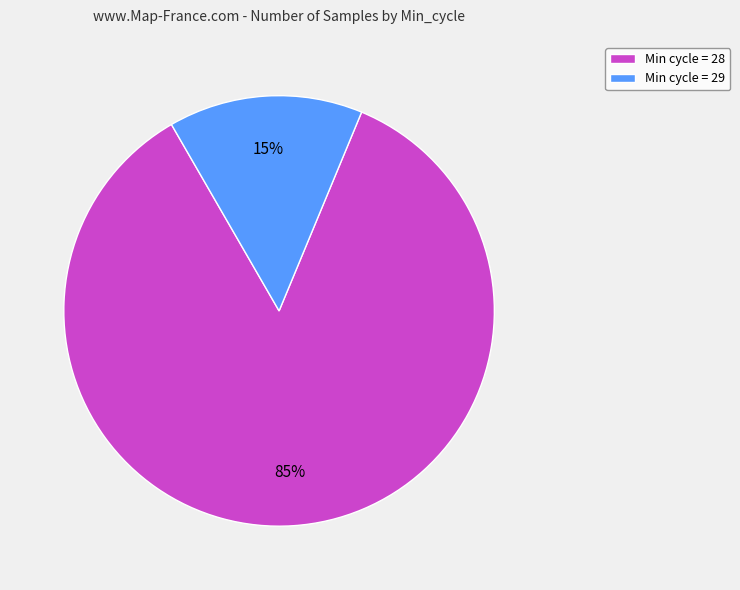

Is there any slice that represents more than half of the pie?

Yes